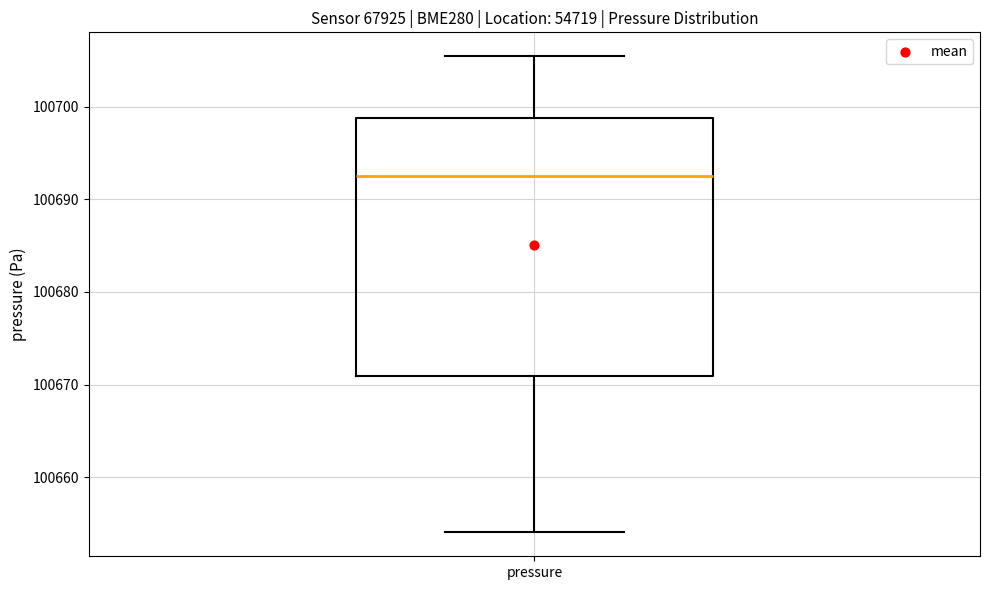

Transcribe this box plot: give where the median line is, the range the box spans, and where the two whiskers end, as read against the y-axis. The values are not printed on the chart, so give them approximately, as read against the axis.

median 100693, box 100671 to 100699, whiskers 100654 to 100705